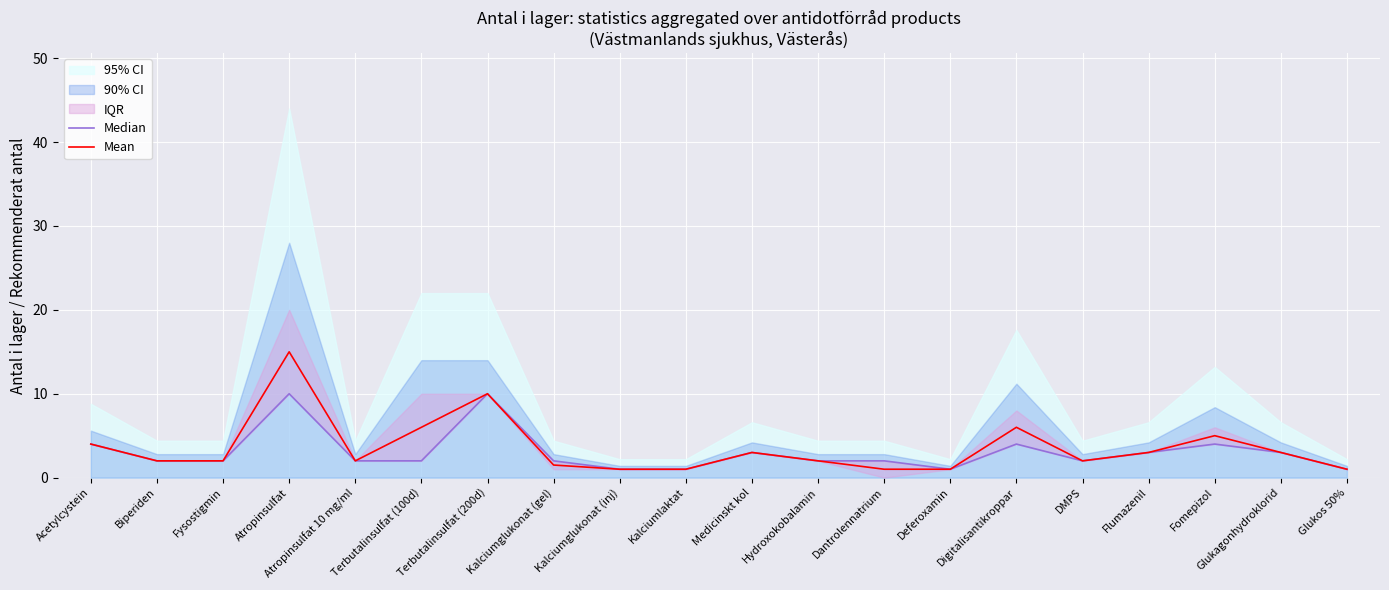

True or false: Mean has more than 1 points higher than both neighbors.

True